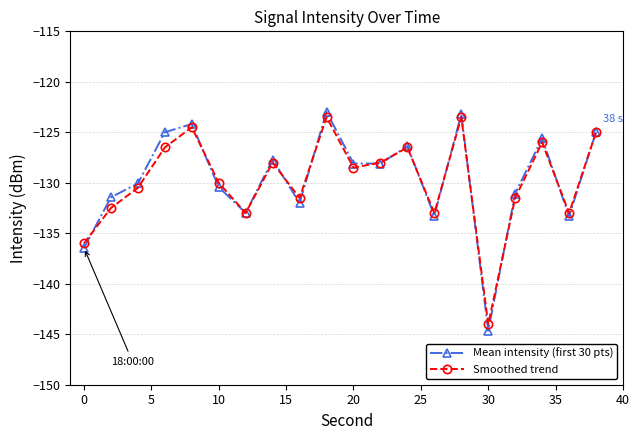

Reading right to left, extract all data points from this chart.

Mean intensity (first 30 pts): -125.0	-133.3	-125.6	-131.1	-144.7	-123.2	-133.3	-126.4	-128.1	-128.1	-123.0	-132.0	-127.7	-133.0	-130.4	-124.2	-125.0	-130.1	-131.4	-136.5
Smoothed trend: -125.0	-133.0	-126.0	-131.5	-144.0	-123.5	-133.0	-126.5	-128.0	-128.5	-123.5	-131.5	-128.0	-133.0	-130.0	-124.5	-126.5	-130.5	-132.5	-136.0